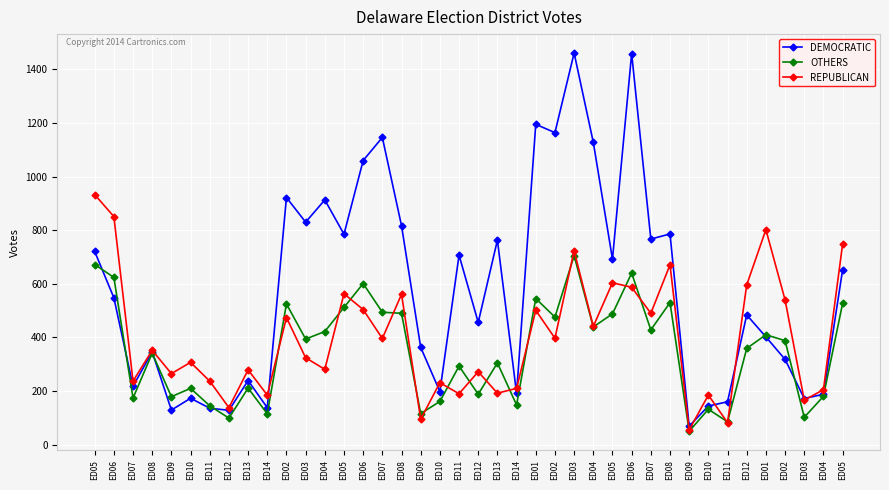

What is the maximum value shown in the chart?

1461